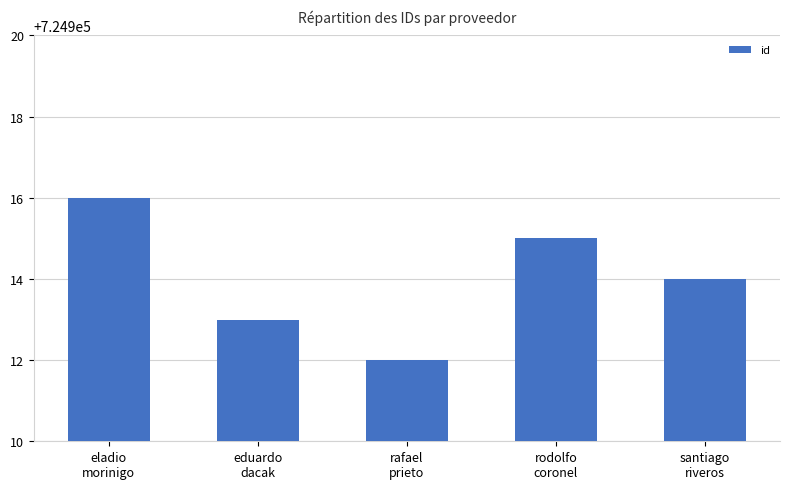

Which has a higher value, eduardo
dacak or rodolfo
coronel?

rodolfo
coronel